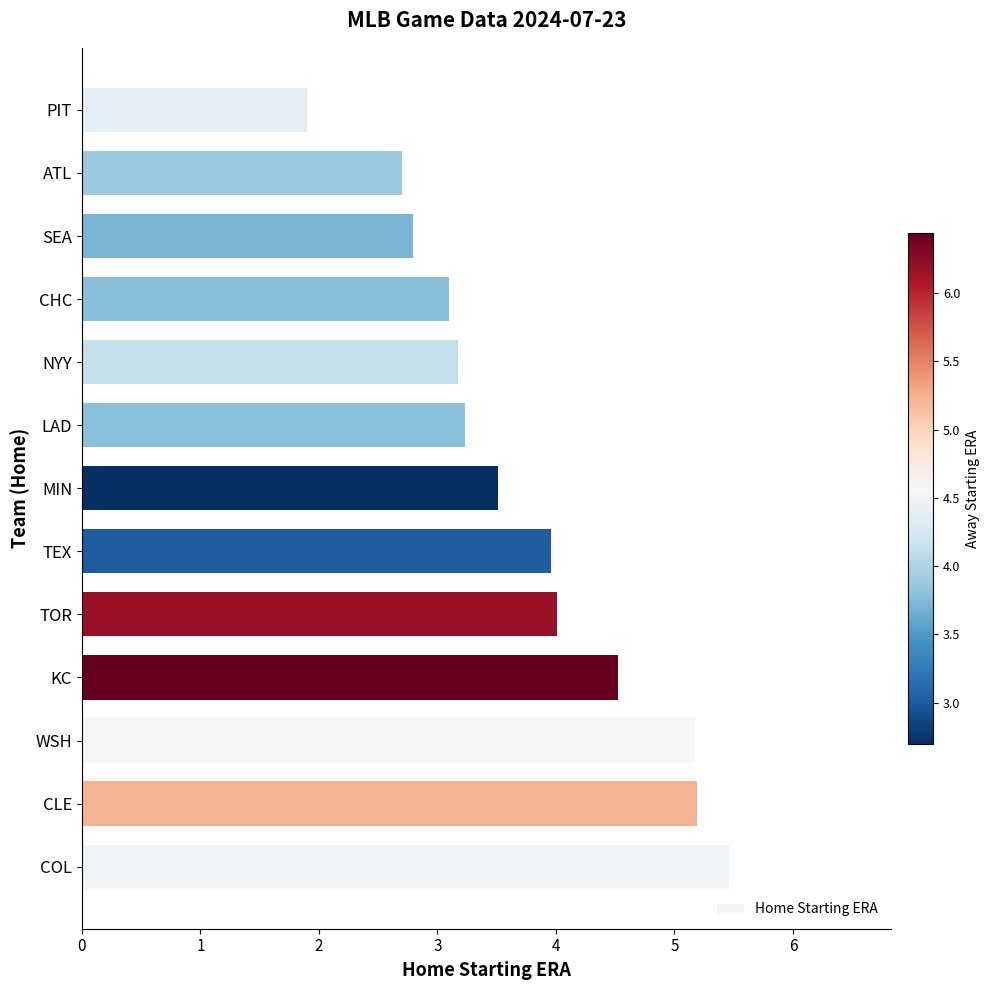

What is the difference between the values at SEA and TEX?

1.2